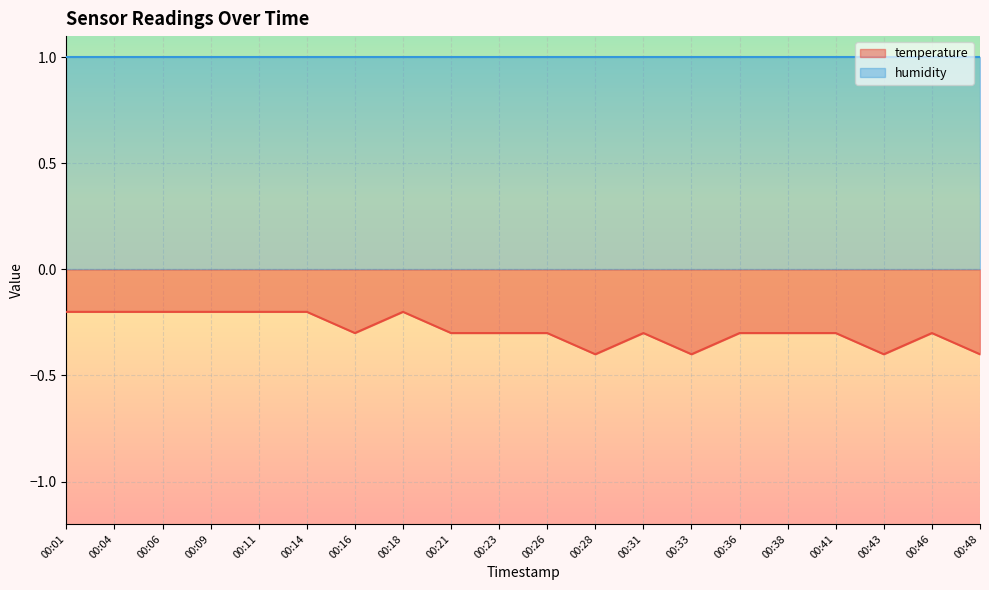

What is the value of the 11th point from the left?

-0.3